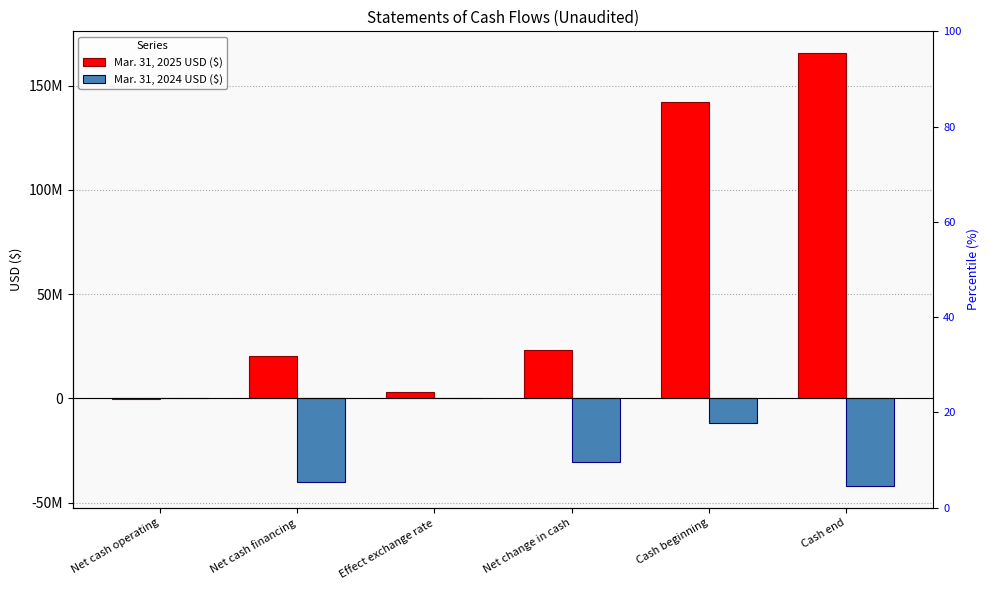

How many bars are there in each group?

2